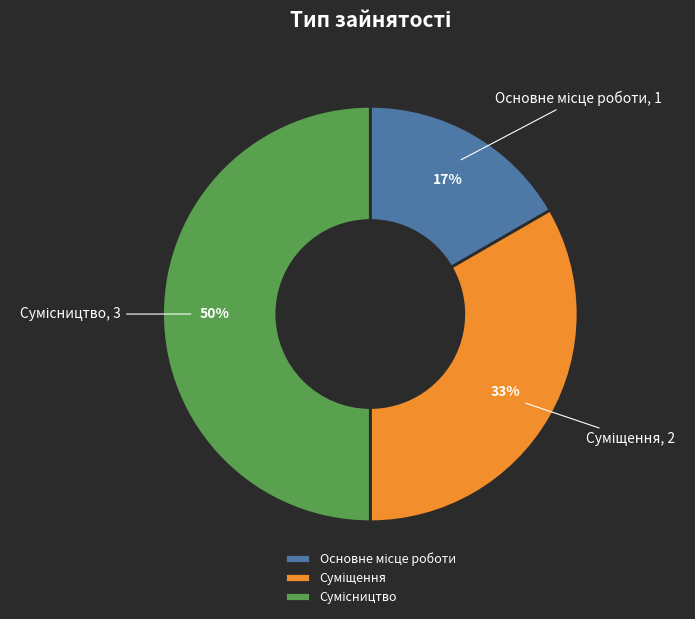

To the nearest percent, what is the difference between the largest and smallest slice percentages?

33%